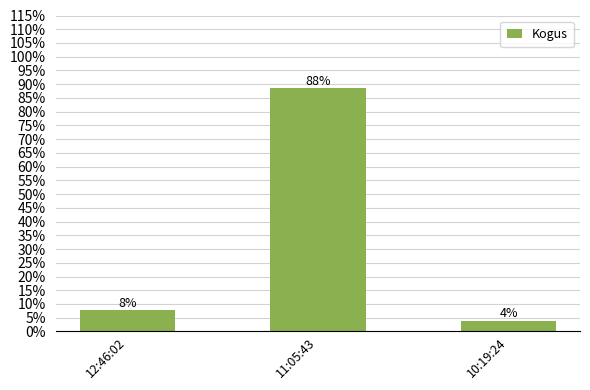

Reading right to left, what are all the values shown in this chart?

10:19:24=3.8	11:05:43=88.5	12:46:02=7.7